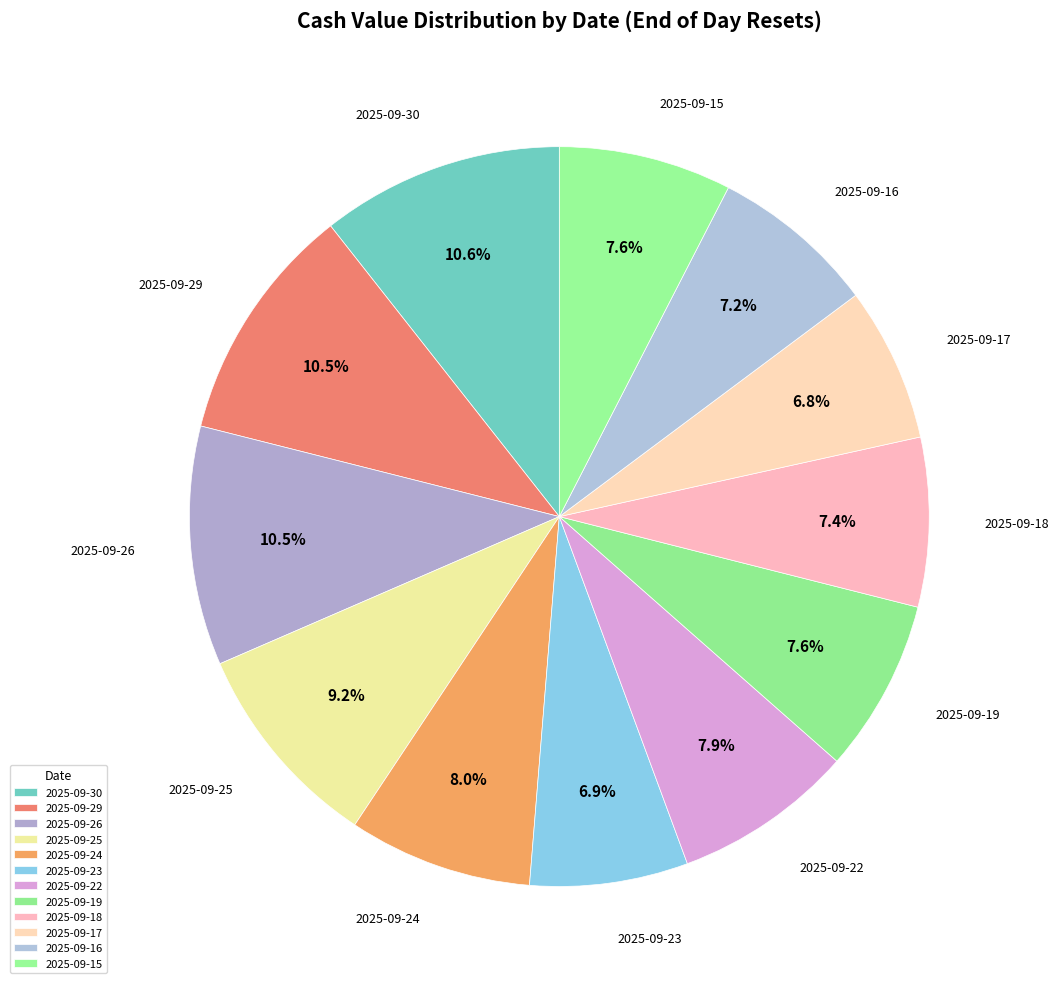

How many slices are in this pie chart?

12